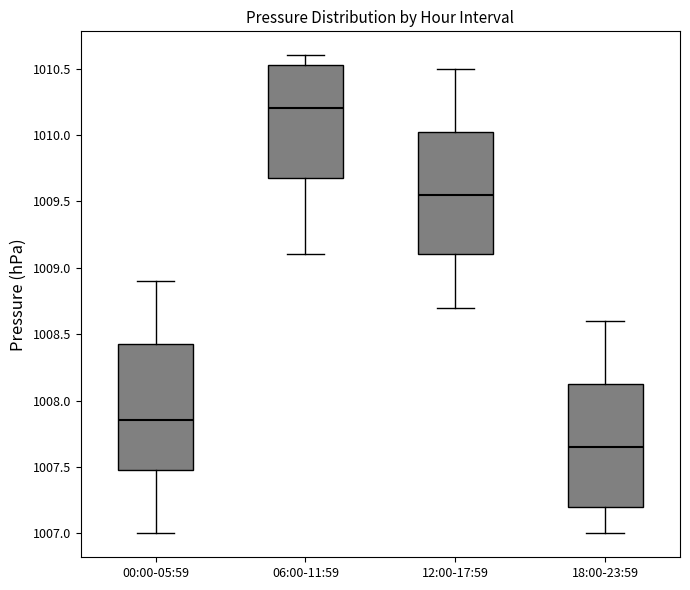

Reading left to right, read every box against the y-axis: the position of its median line, the range the box covers, and the ends of its whiskers. The values are not printed on the chart, so give them approximately, as read against the axis.

00:00-05:59: median 1007.85, box 1007.50 to 1008.45, whiskers 1007.00 to 1008.90
06:00-11:59: median 1010.20, box 1009.70 to 1010.55, whiskers 1009.10 to 1010.60
12:00-17:59: median 1009.55, box 1009.10 to 1010.05, whiskers 1008.70 to 1010.50
18:00-23:59: median 1007.65, box 1007.20 to 1008.15, whiskers 1007.00 to 1008.60